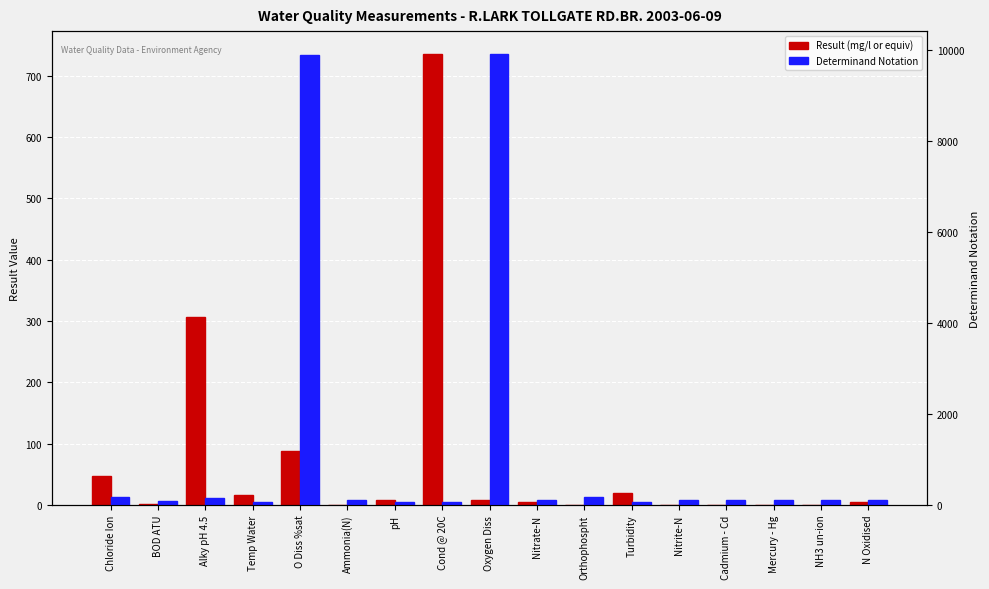

At how many categories does at least one series exceed 948?

2